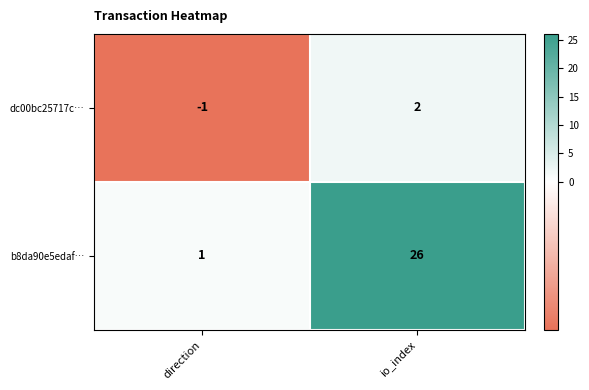

Which series has the largest range (max minus min)?

b8da90e5edaf…